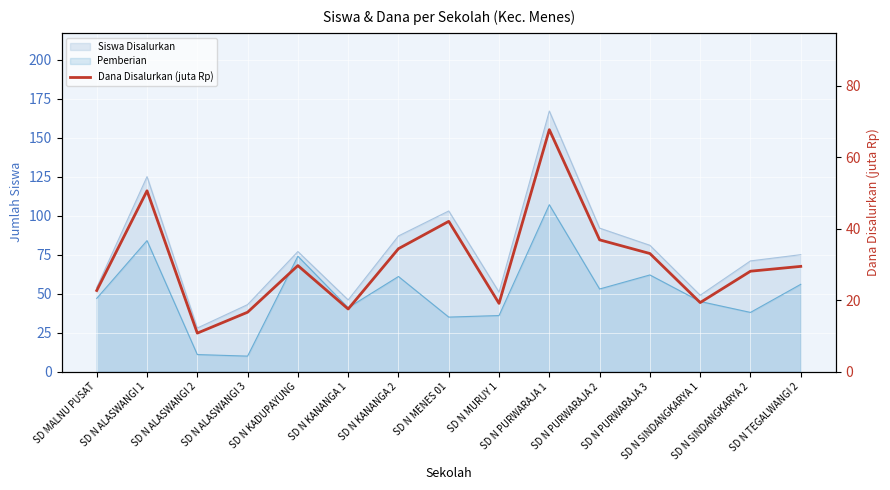

List the labels in order of value, smallest first.

SD N ALASWANGI 2, SD N ALASWANGI 3, SD N KANANGA 1, SD N MURUY 1, SD N SINDANGKARYA 1, SD MALNU PUSAT, SD N SINDANGKARYA 2, SD N TEGALWANGI 2, SD N KADUPAYUNG, SD N PURWARAJA 3, SD N KANANGA 2, SD N PURWARAJA 2, SD N MENES 01, SD N ALASWANGI 1, SD N PURWARAJA 1